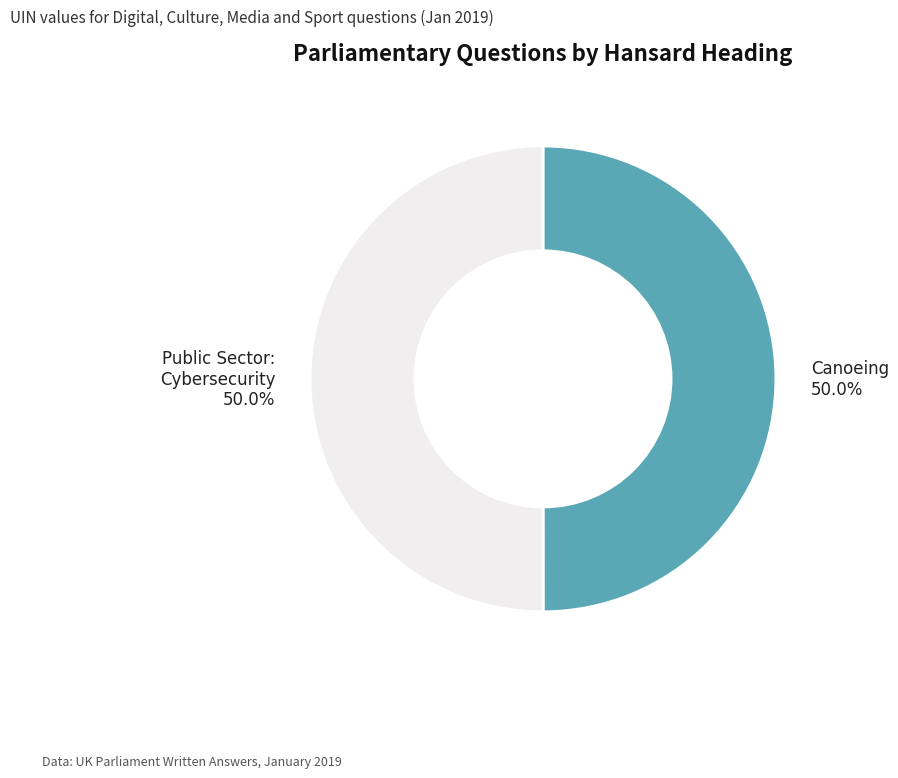

Approximately how many times larger is the value at Canoeing compared to Public Sector: Cybersecurity?

1.0